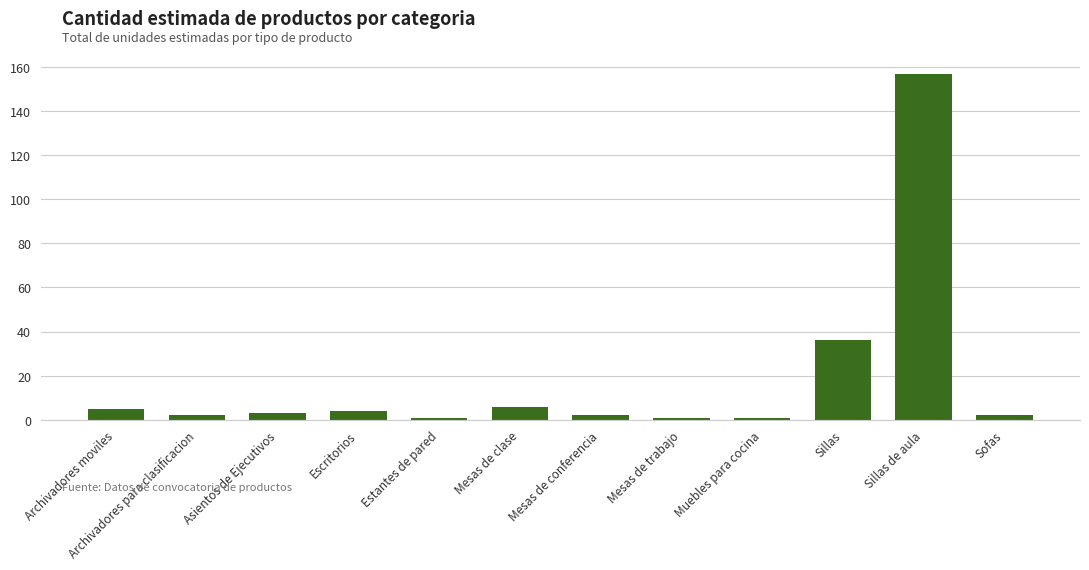

The chart shows a value of 5 at Archivadores moviles. True or false?

True